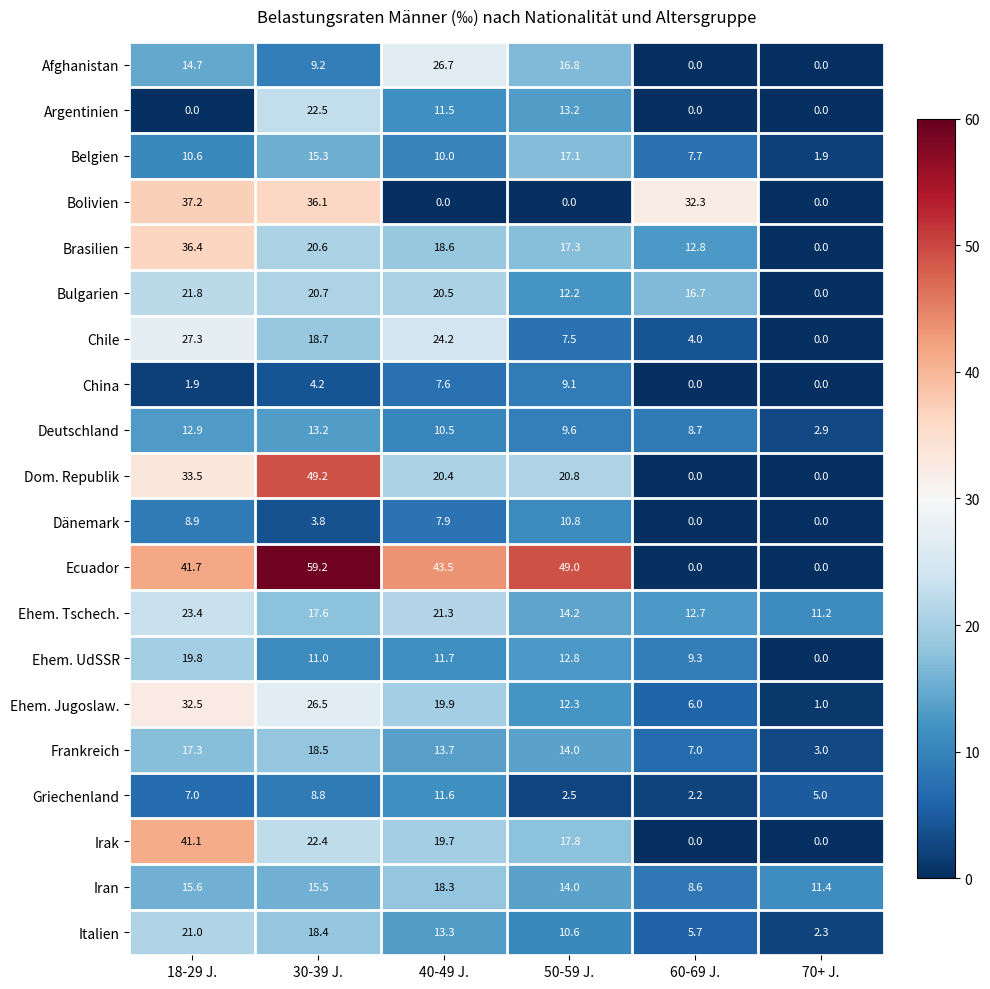

What is the total value across all series at 18-29 J.?

424.6